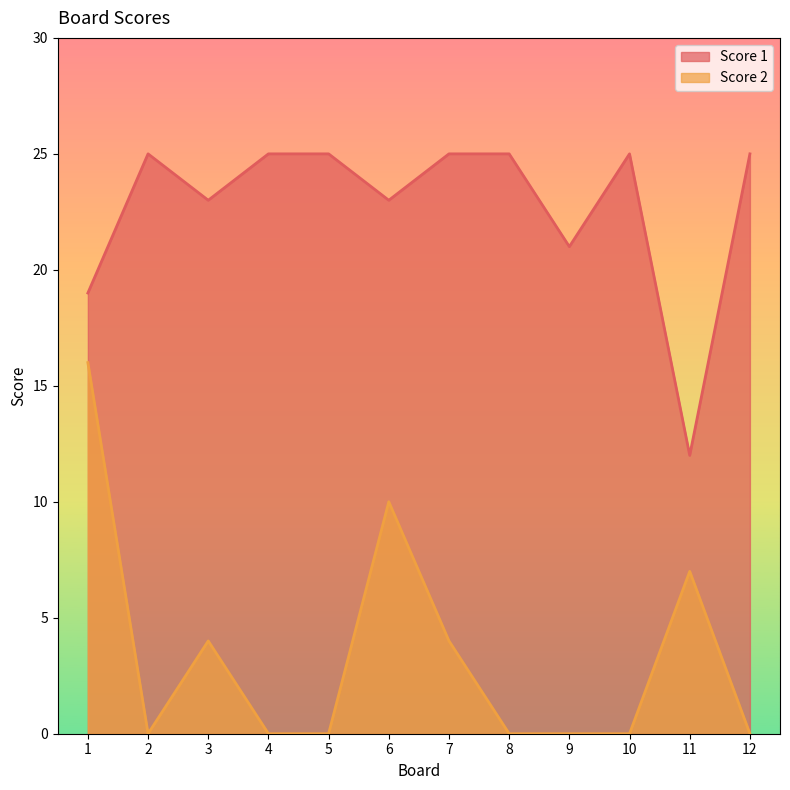

Is it true that Score 1 equals 33 at 12?

False